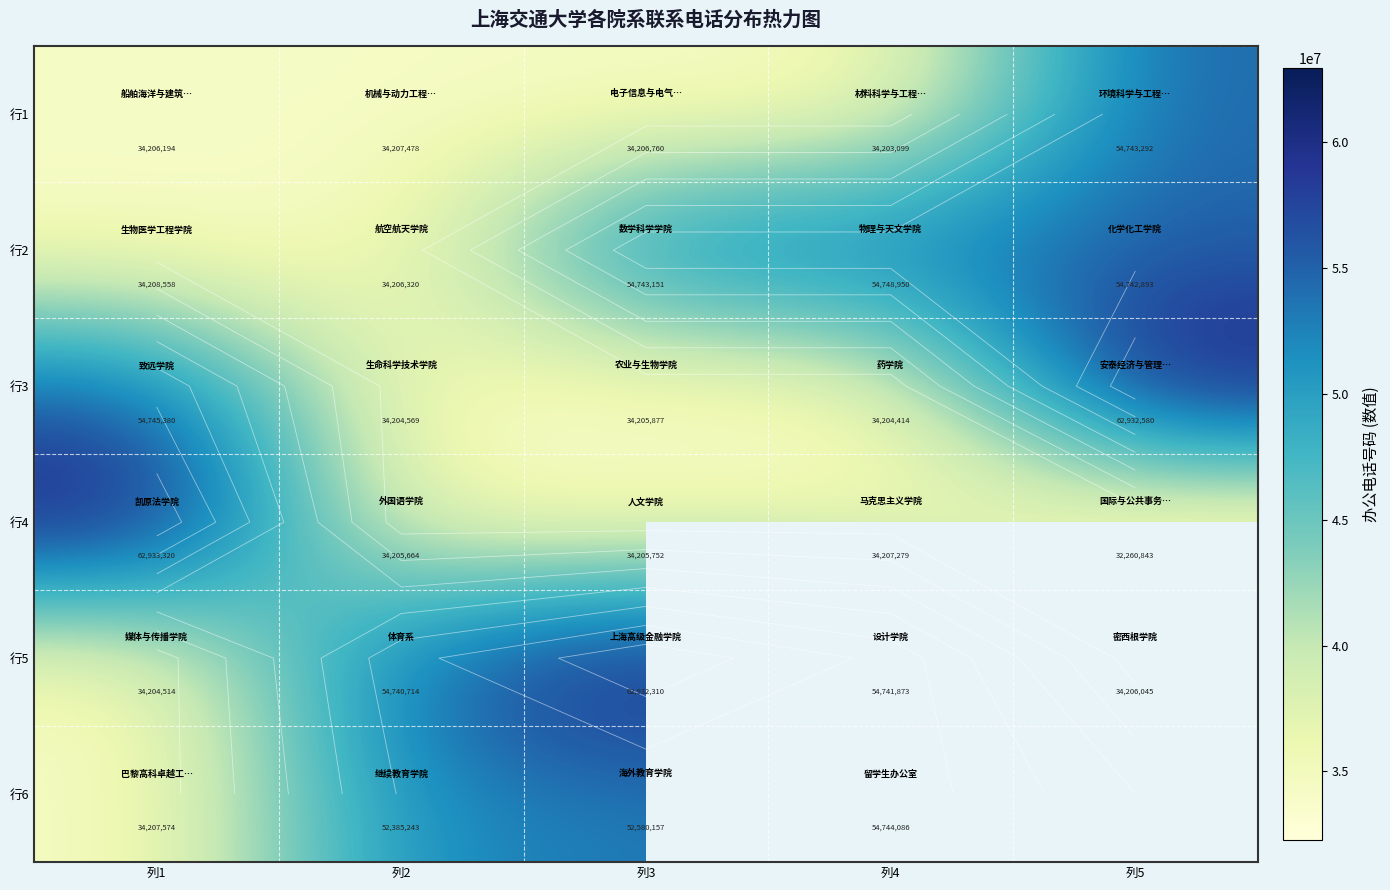

Which category has the highest value across all series?

列1